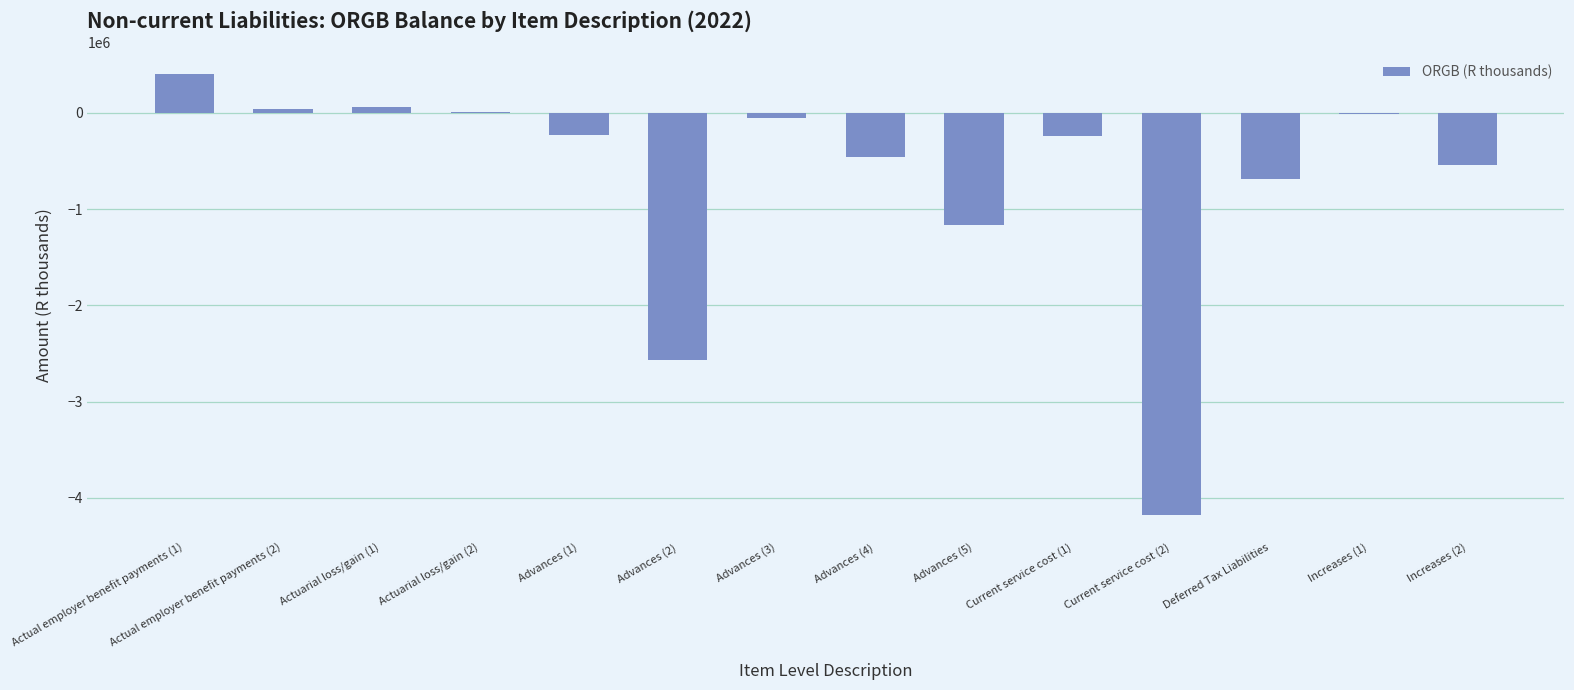

How many values exceed -229878?

6